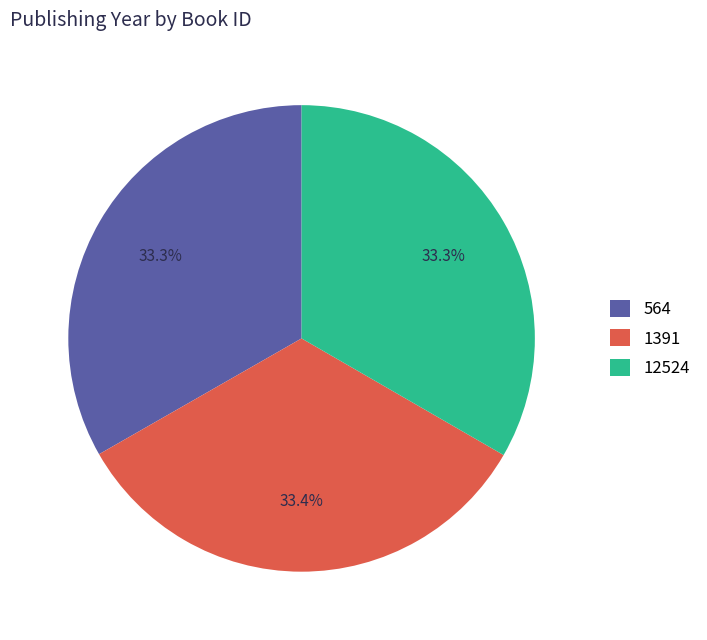

Is it true that 1391 is 27% of the pie?

False